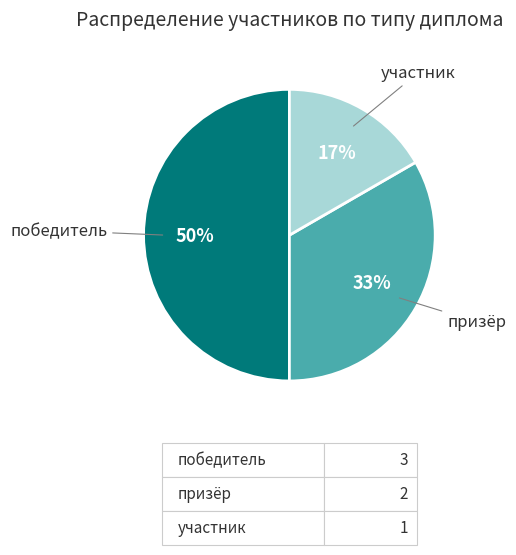

Rank the categories by value from lowest to highest.

участник, призёр, победитель